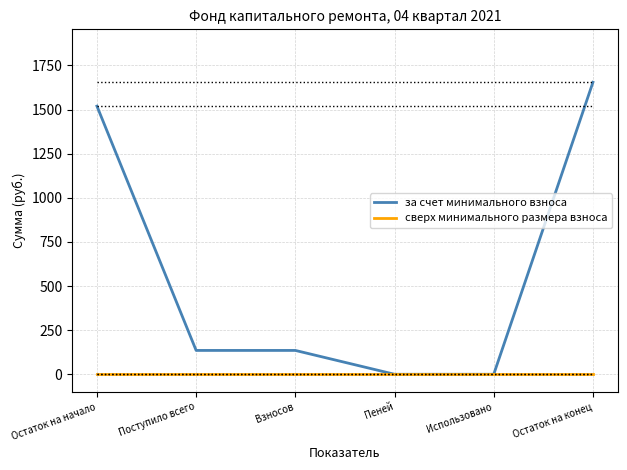

Rank the series by their maximum value, from lowest to highest.

сверх минимального размера взноса, за счет минимального взноса